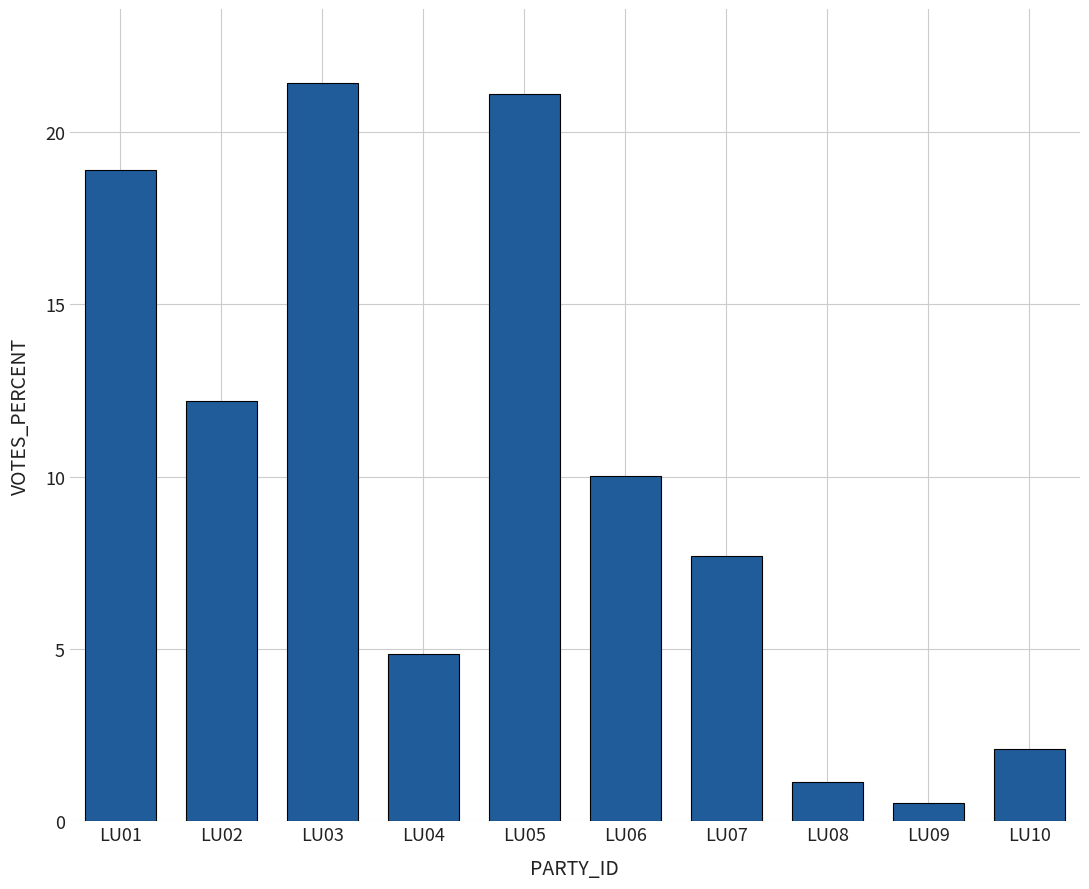

Reading left to right, what are all the values shown in this chart?

LU01=18.9	LU02=12.2	LU03=21.4	LU04=4.8	LU05=21.1	LU06=10.0	LU07=7.7	LU08=1.1	LU09=0.5	LU10=2.1